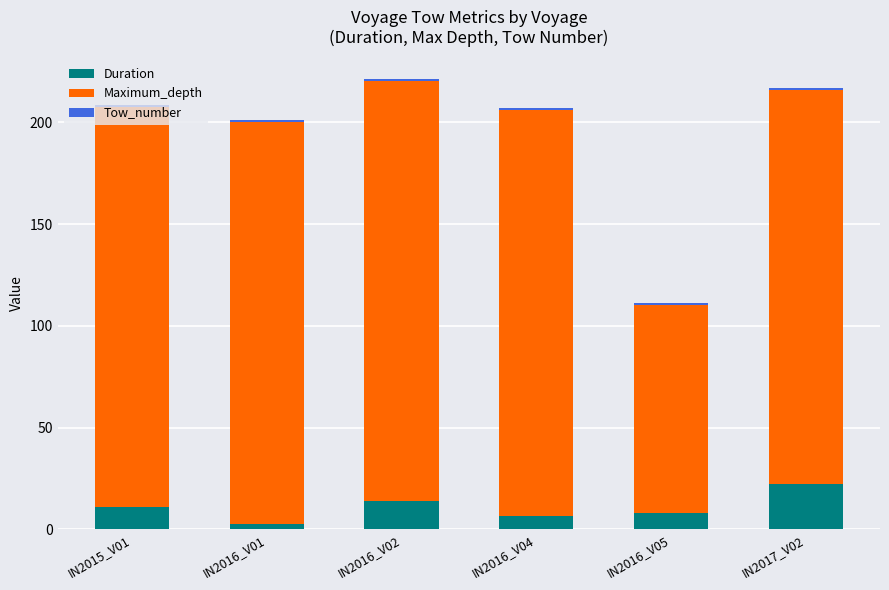

What is the maximum value for Duration?

22.4